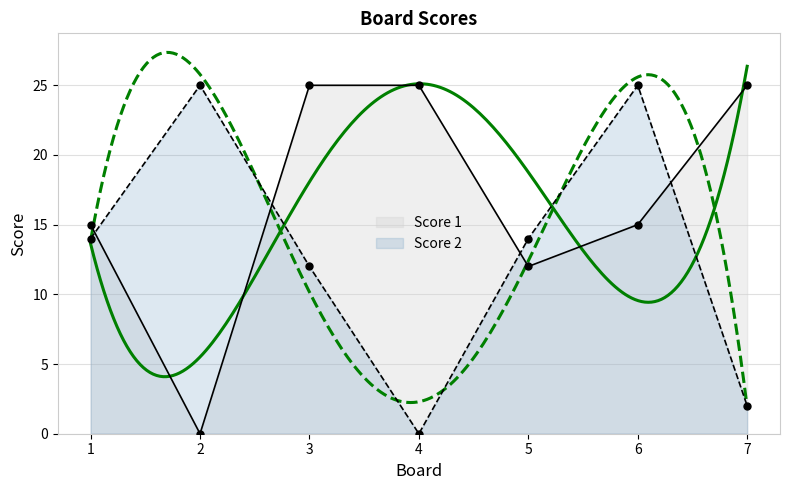

What is the total value across all series at 5?

26